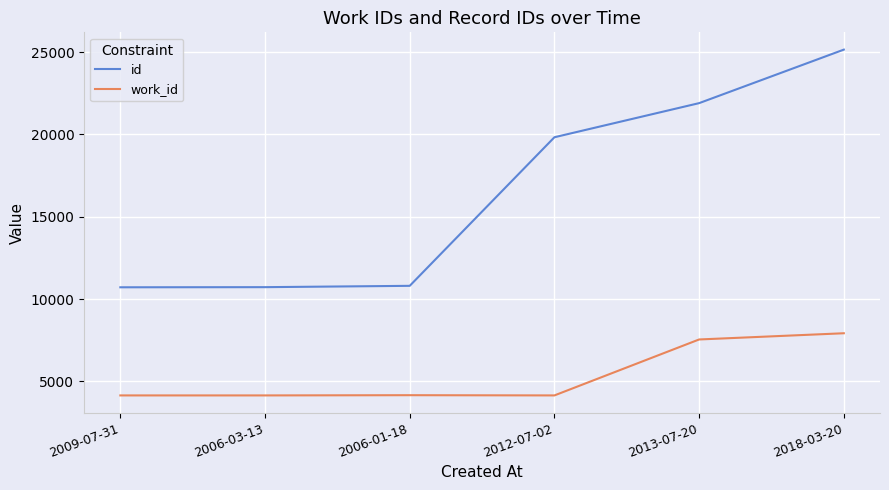

What is the difference between the maximum and second lowest values in the work_id series?

3776